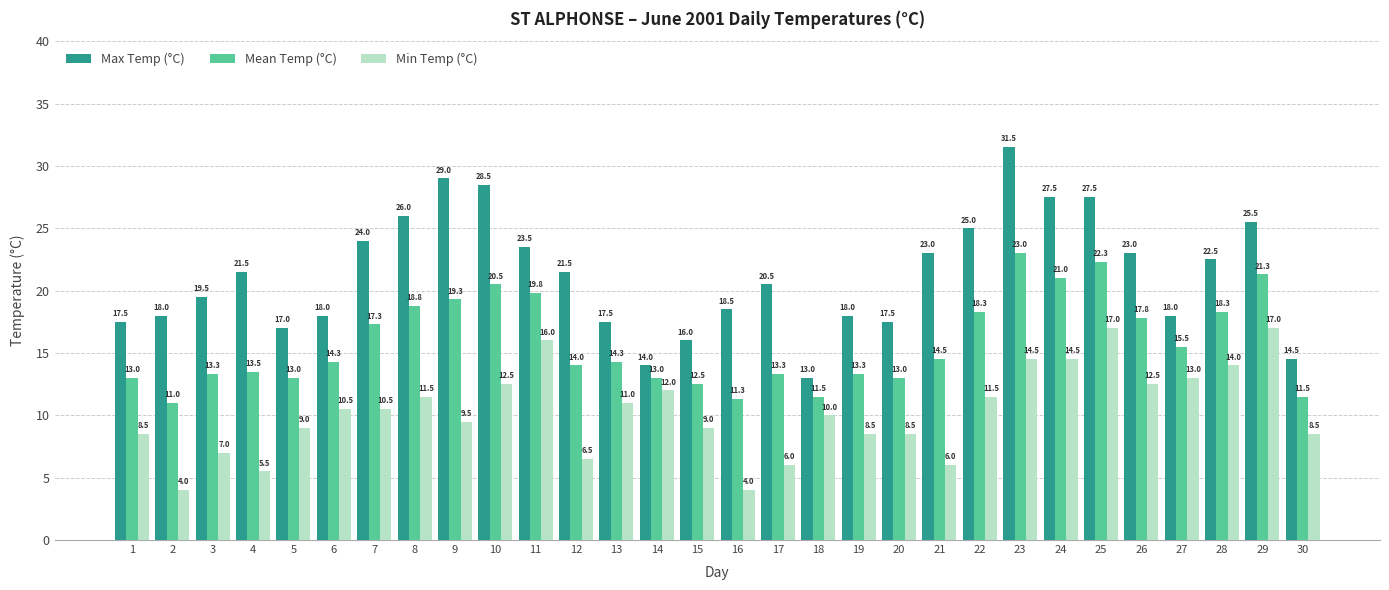

How many values in the Min Temp (°C) series are below 10?

14